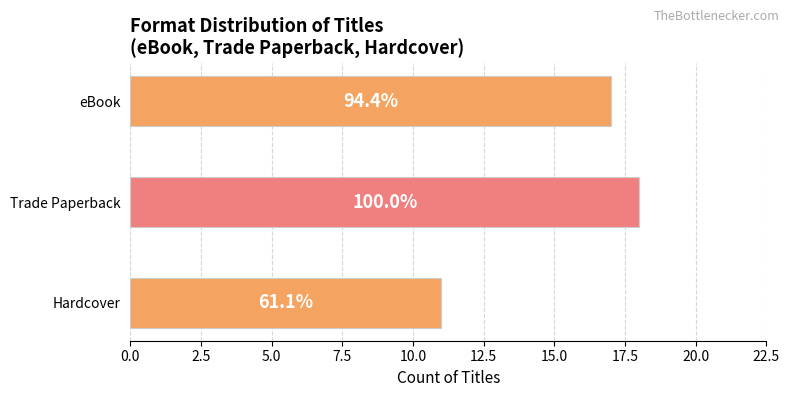

Does the chart contain any negative values?

No